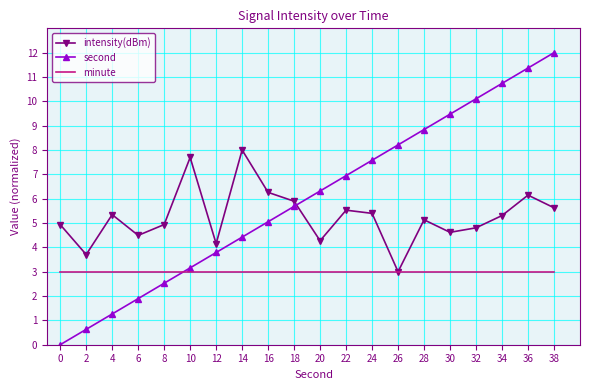

Is the value of second at 10 greater than the value of minute at 30?

Yes